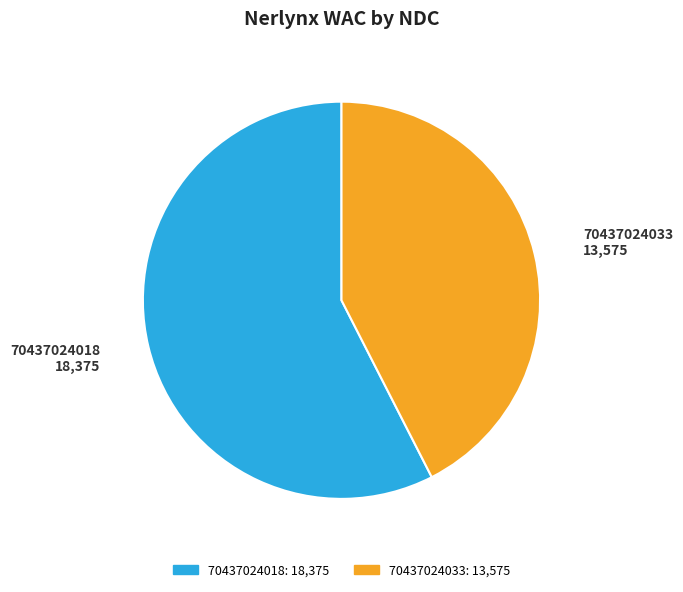

Rank the categories by value from lowest to highest.

70437024033, 70437024018